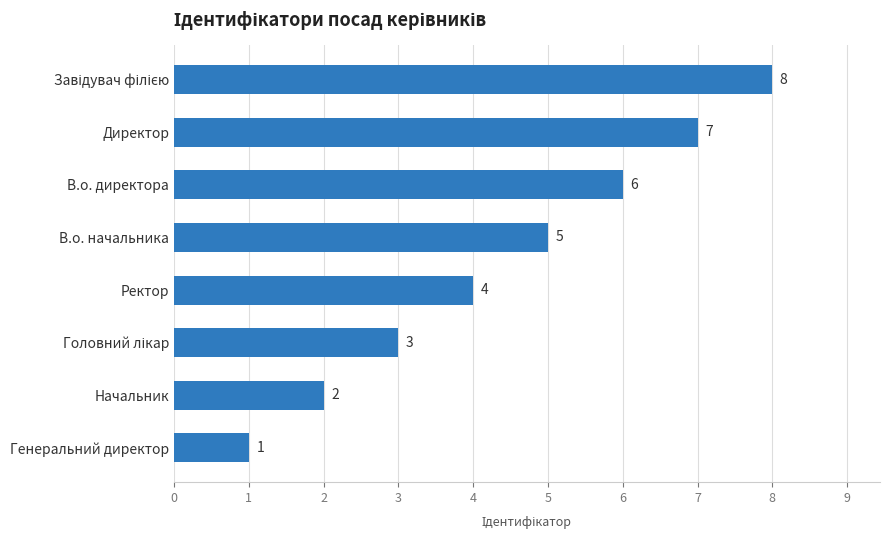

Count the number of data series in this chart.

1